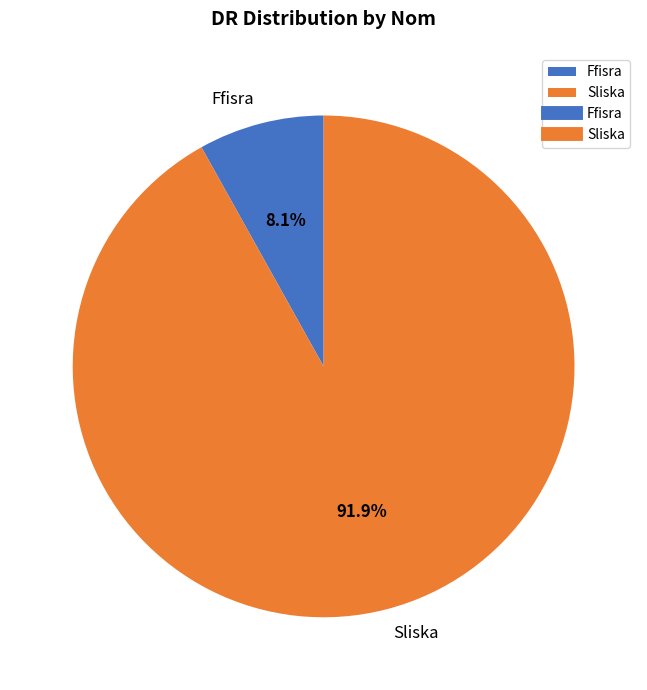

Between Ffisra and Sliska, which is larger?

Sliska